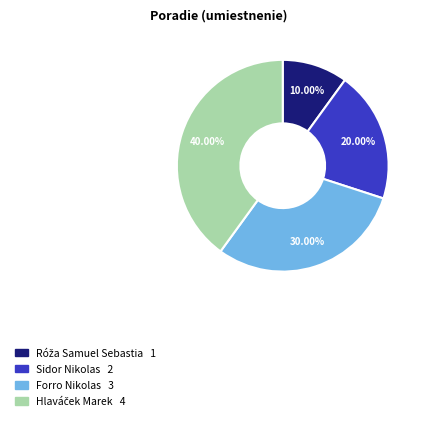

Does any single category account for the majority?

No